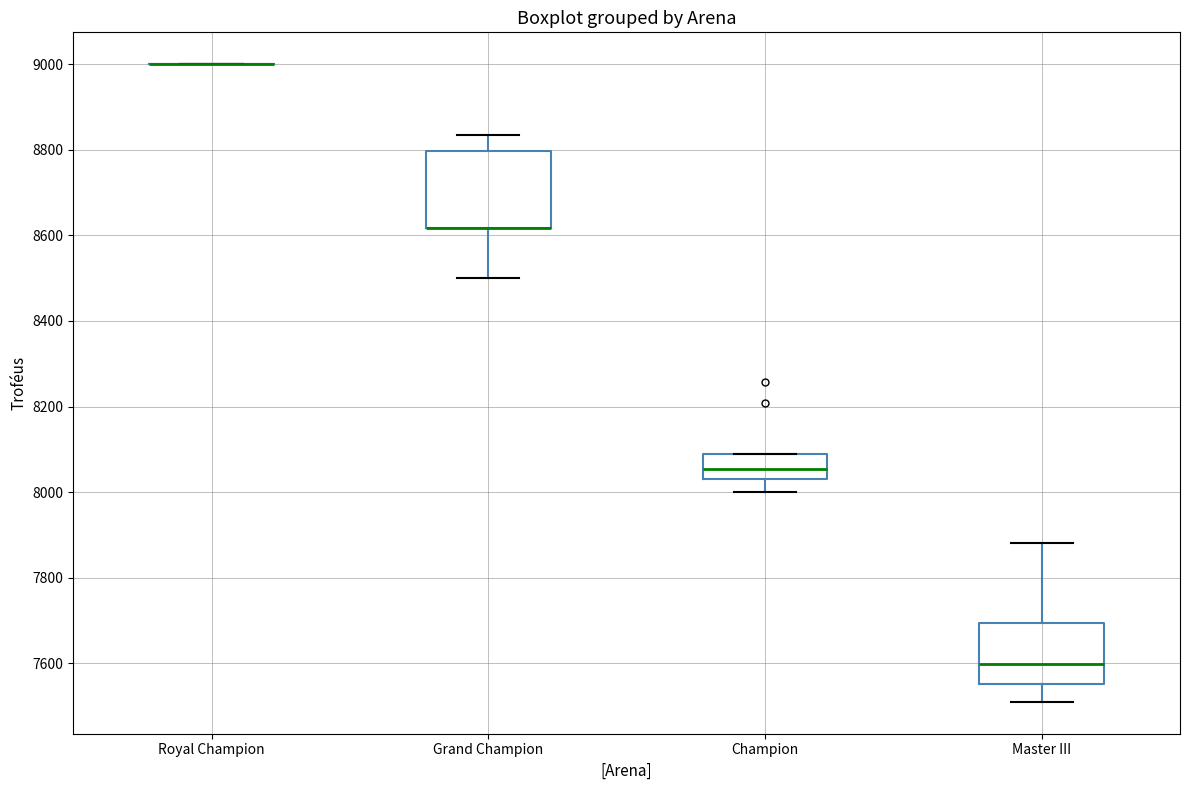

Which box is the tallest, from its lower edge to its upper edge?

Grand Champion